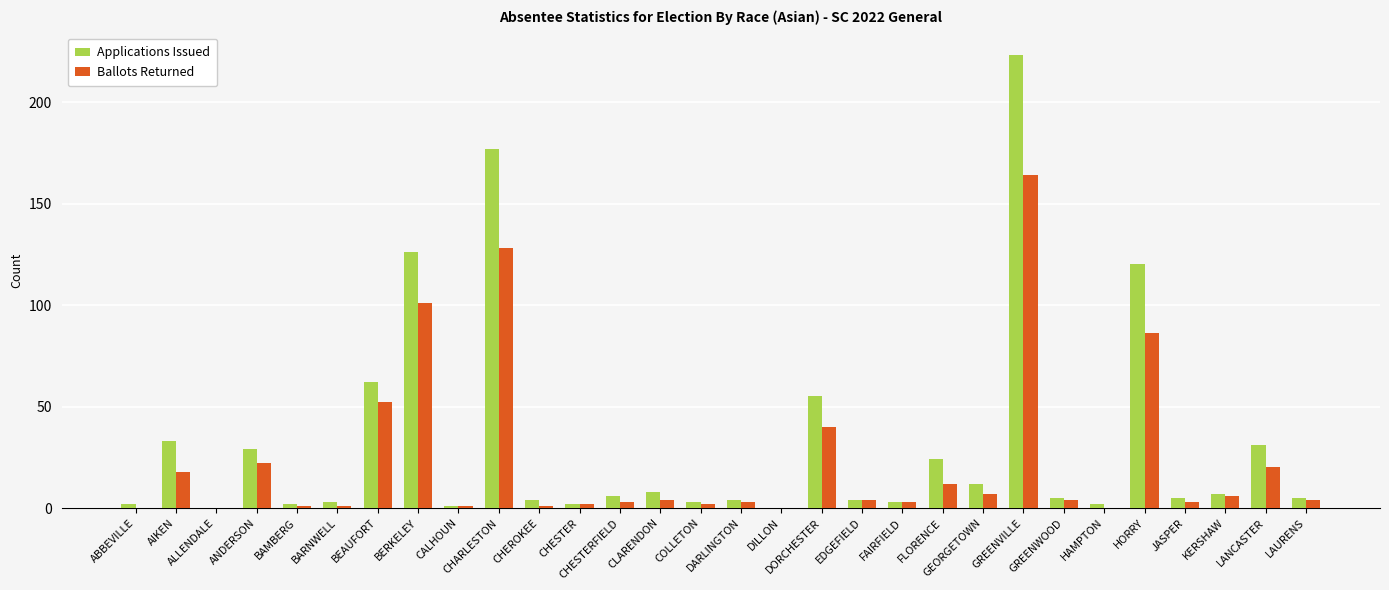

What is the maximum value for Ballots Returned?

164